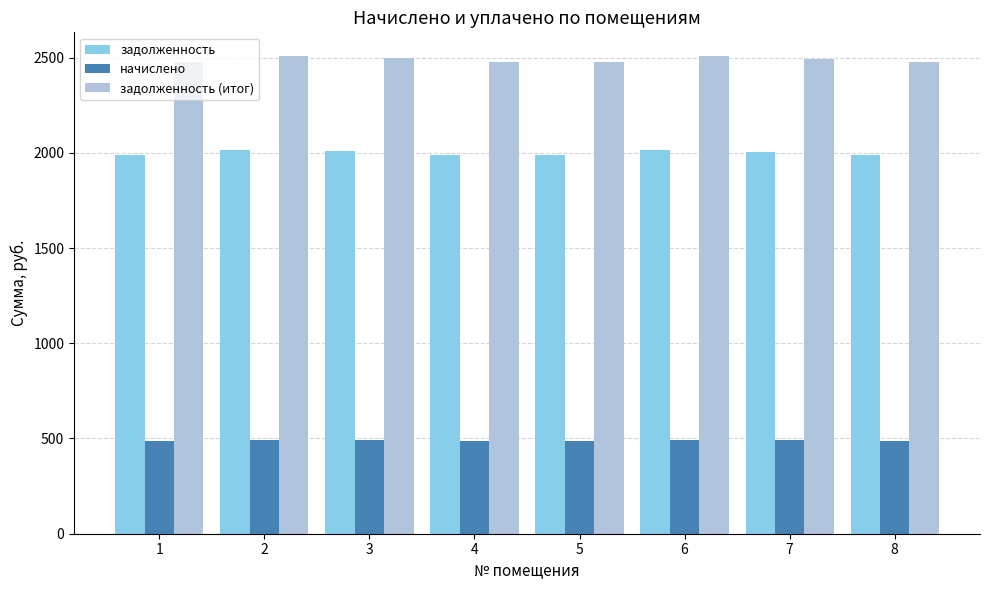

Where does the начислено series first go above 490?

2